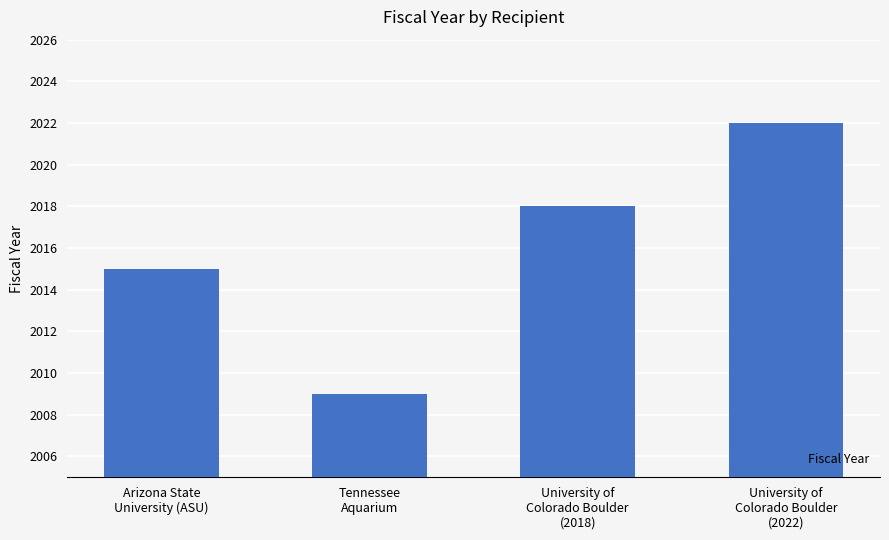

Reading left to right, extract all data points from this chart.

Arizona State
University (ASU)=2015	Tennessee
Aquarium=2009	University of
Colorado Boulder
(2018)=2018	University of
Colorado Boulder
(2022)=2022